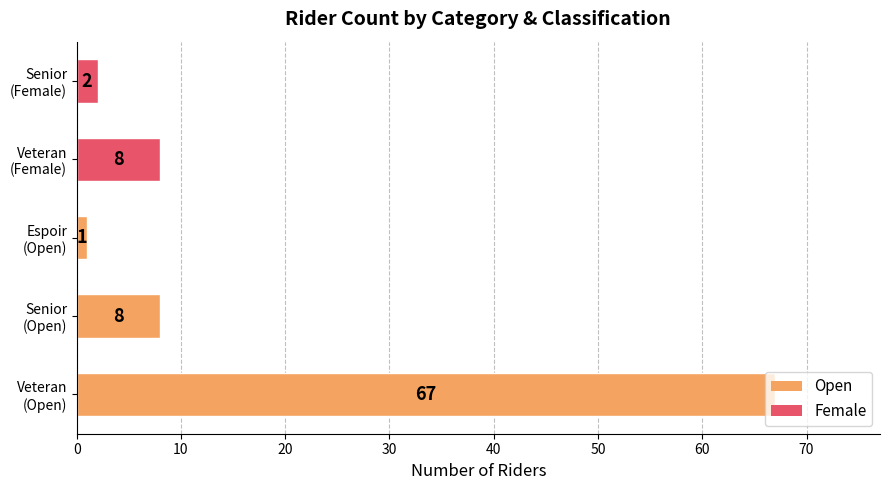

What is the greatest value displayed?

67